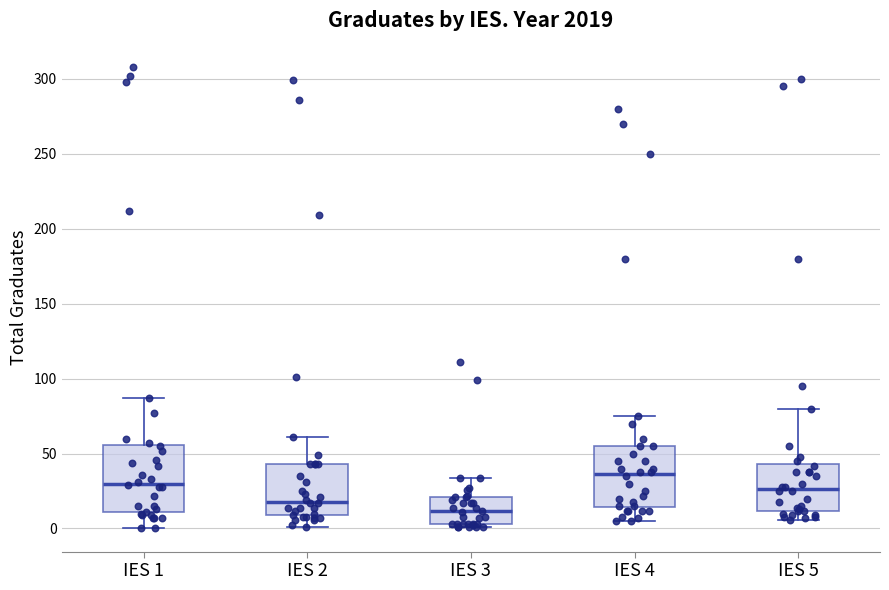

Where does the median line of the box for IES 1 sit on the y-axis? The values are not printed on the chart, so give them approximately, as read against the axis.

30